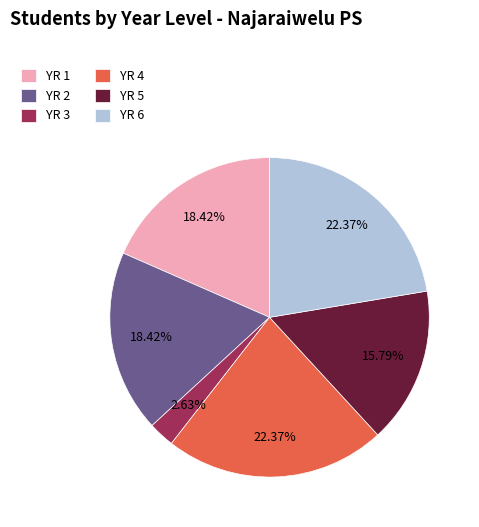

Is there a majority slice in this chart?

No